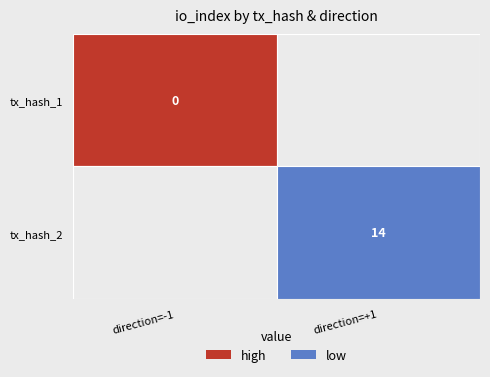

Is it true that 3432240575d512b232c765530e914dc05679733 equals -1 at direction?

False